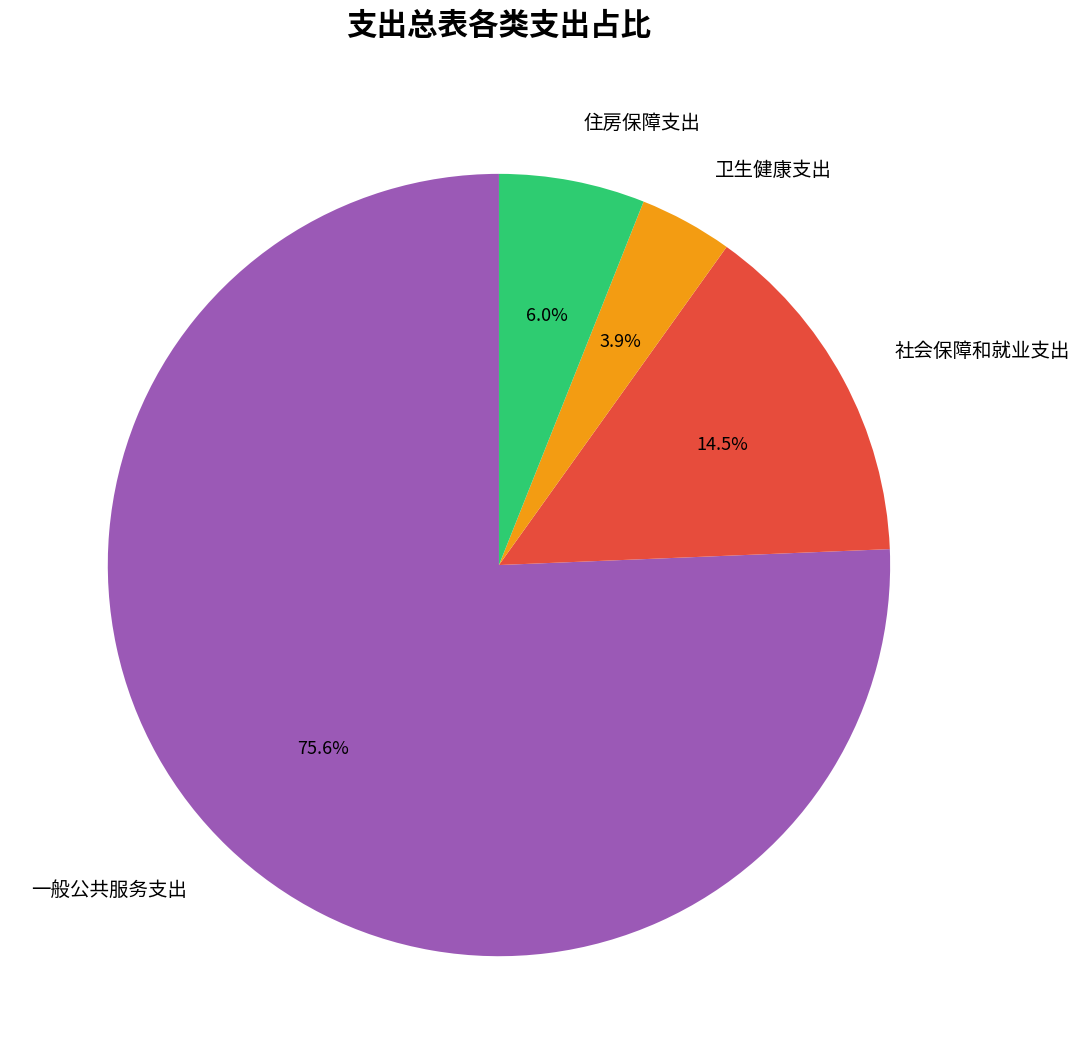

To the nearest percent, what percentage of the pie is 卫生健康支出?

4%